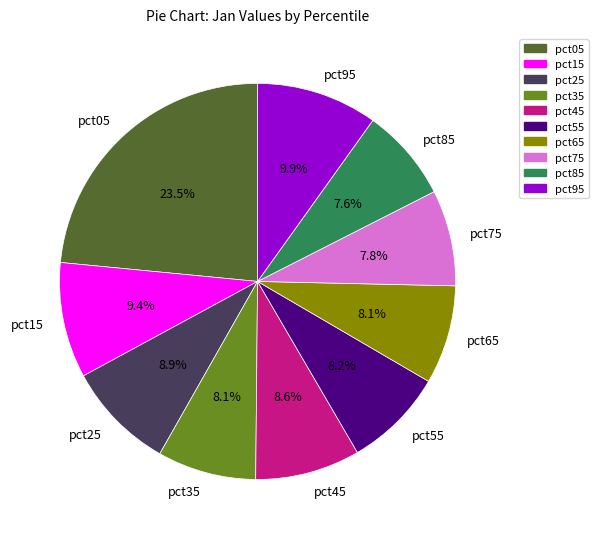

Count the number of slices in the pie.

10